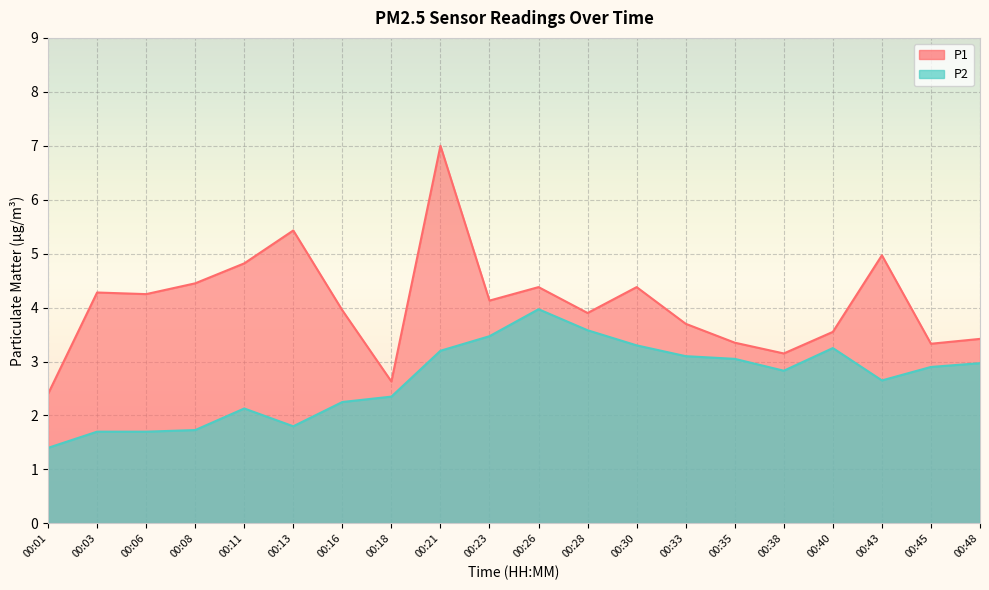

What is the average value of the P1 series?

4.1